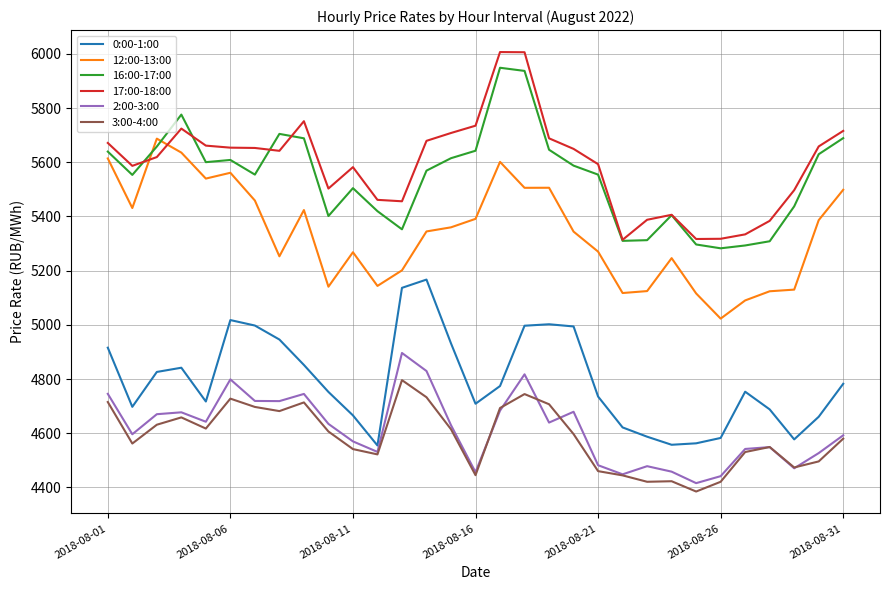

True or false: 0:00-1:00 and 12:00-13:00 cross at least once.

False